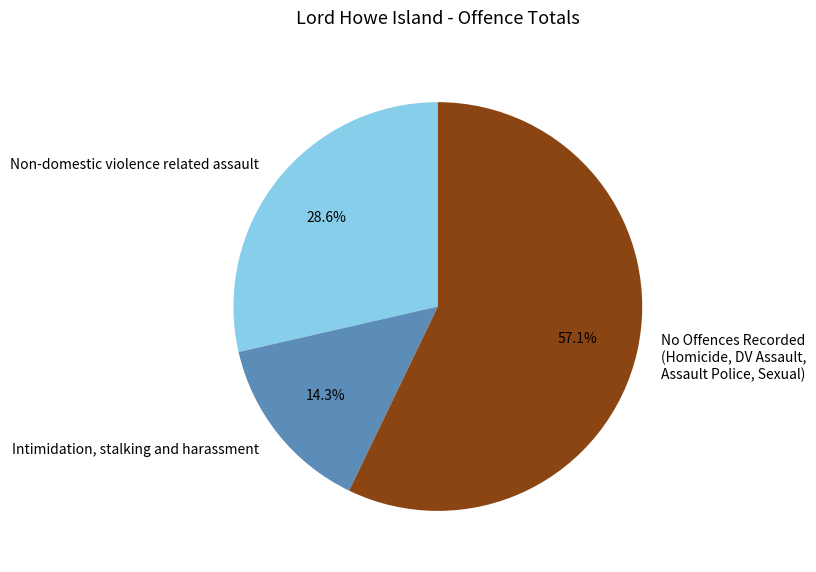

Rank the categories by value from highest to lowest.

No Offences Recorded (Homicide, DV Assault, Assault Police, Sexual), Non-domestic violence related assault, Intimidation, stalking and harassment